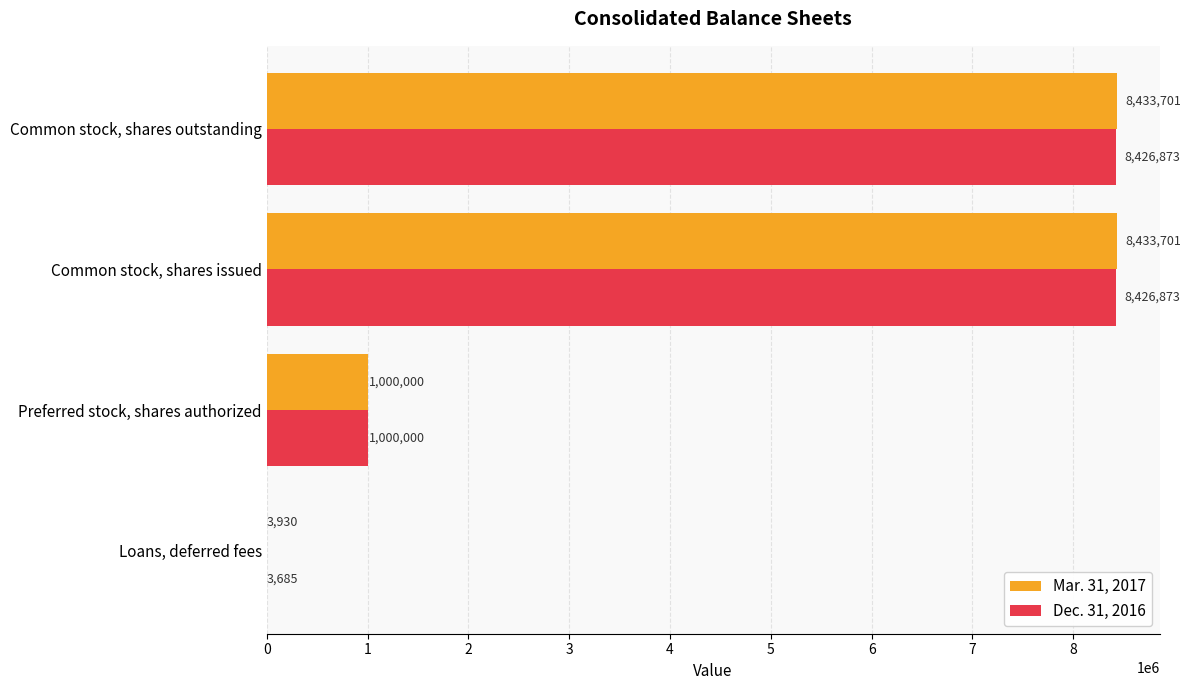

What is the greatest value displayed?

8433701